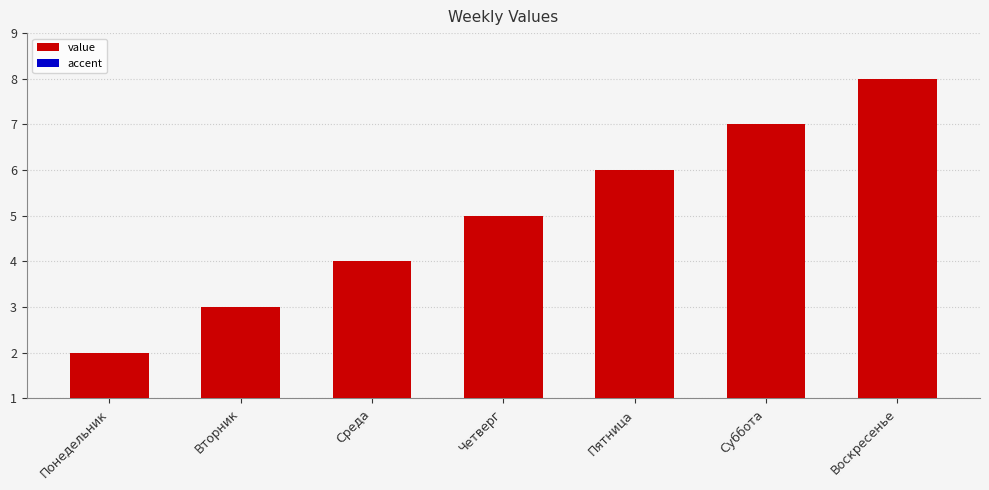

At how many categories does at least one series exceed 3?

5